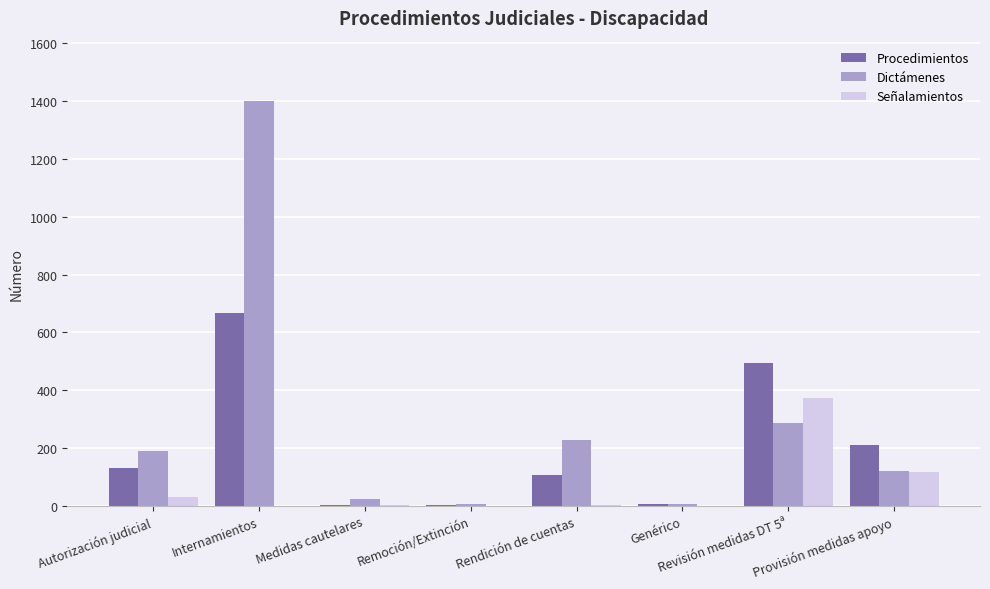

Where is Dictámenes nearest to the value 703?

Revisión medidas DT 5ª